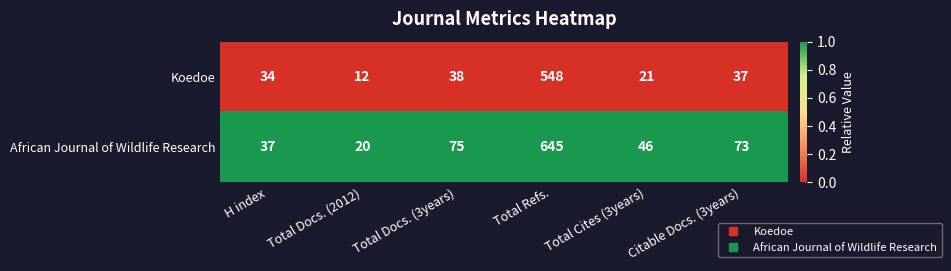

What is the average value of the African Journal of Wildlife Research series?

149